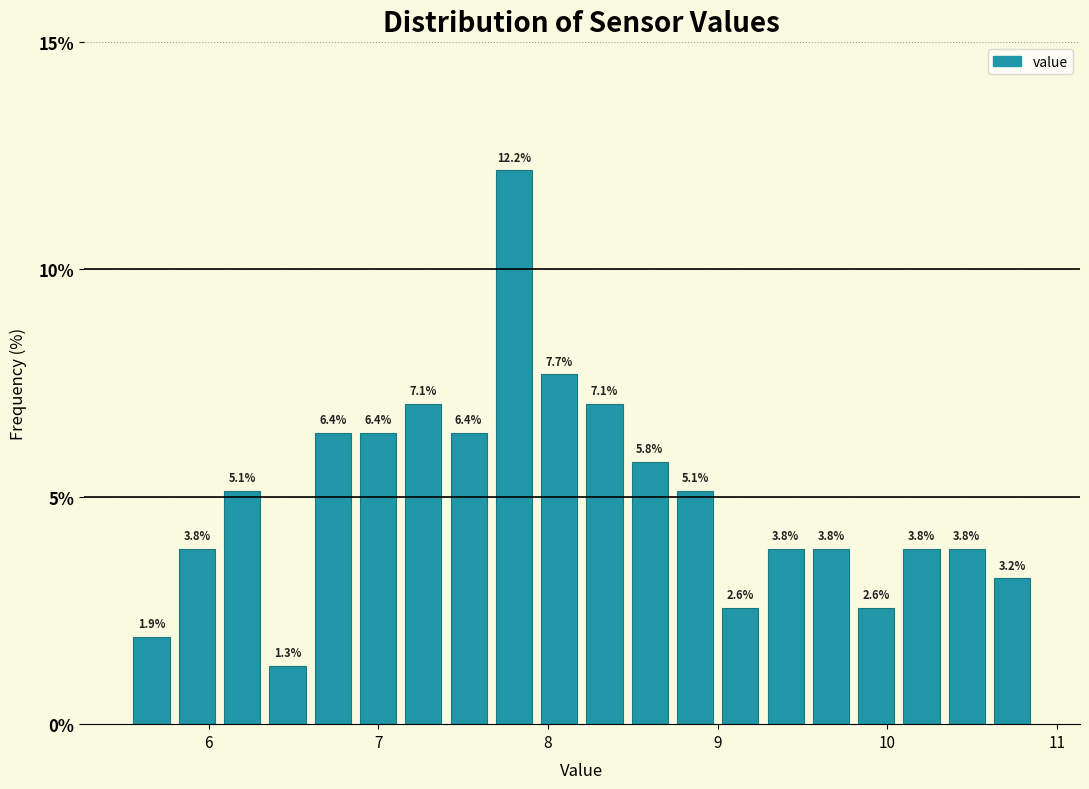

Read against the x-axis, roughly where is the centre of the tallest bar?

7.8